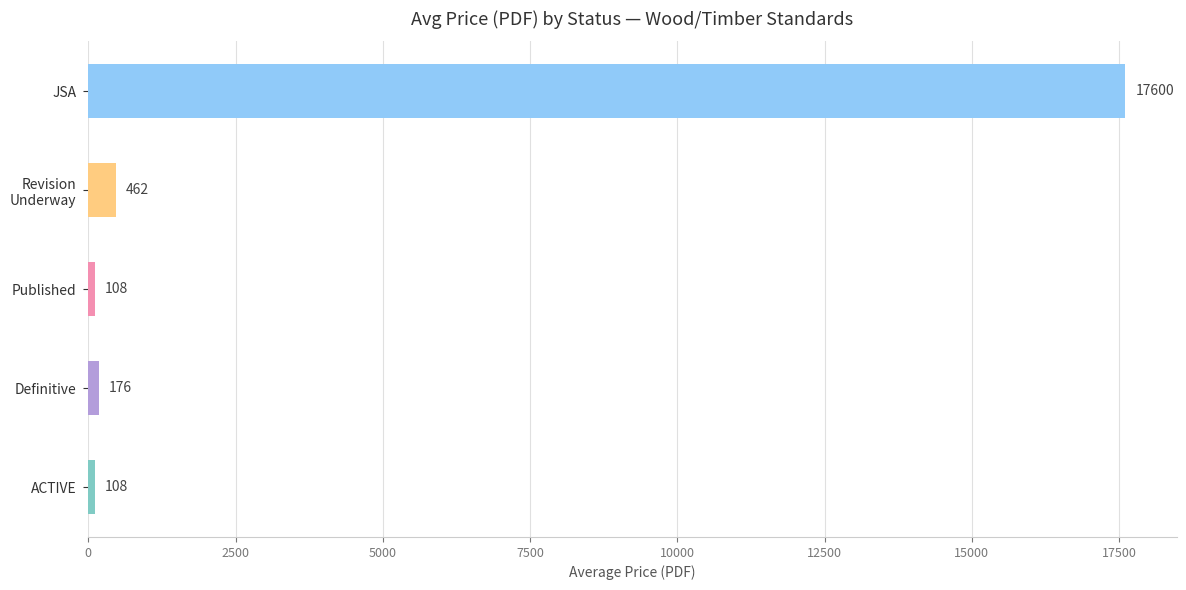

Is it true that the value at ACTIVE is 108.2?

True